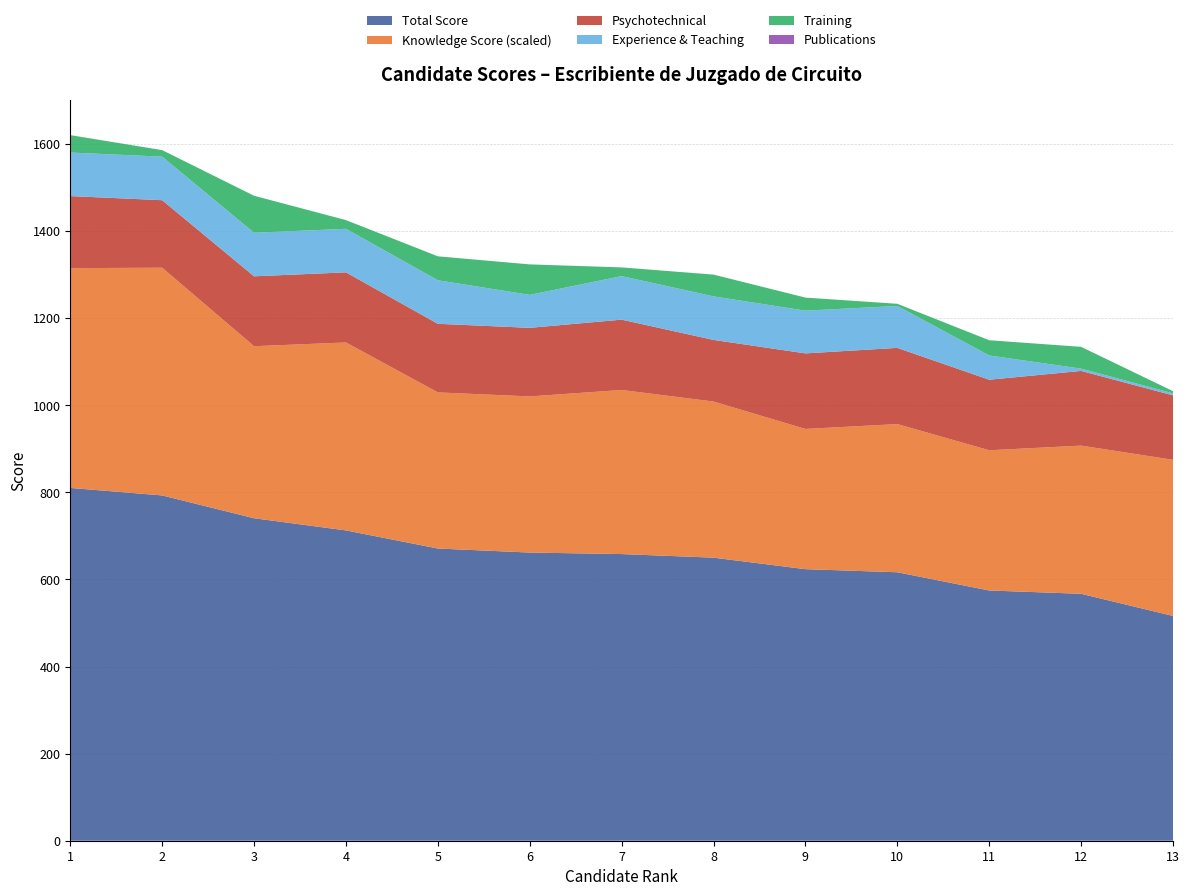

Reading left to right, extract all data points from this chart.

Total Score: 1=810.2	2=793.0	3=740.6	4=712.6	5=671.1	6=661.8	7=658.3	8=650.1	9=623.7	10=616.5	11=574.7	12=567.1	13=516.2
Knowledge Score (scaled): 1=504.7	2=523.0	3=395.1	4=431.6	5=358.6	6=358.6	7=376.8	8=358.6	9=322.0	10=340.3	11=322.0	12=340.3	13=358.6
Psychotechnical: 1=165.5	2=155.0	3=160.5	4=161.0	5=157.5	6=157.5	7=161.5	8=141.5	9=173.5	10=175.0	11=162.0	12=171.5	13=148.0
Experience & Teaching: 1=100.0	2=100.0	3=100.0	4=100.0	5=100.0	6=75.7	7=100.0	8=100.0	9=98.1	10=96.2	11=55.7	12=5.3	13=4.7
Training: 1=40.0	2=15.0	3=85.0	4=20.0	5=55.0	6=70.0	7=20.0	8=50.0	9=30.0	10=5.0	11=35.0	12=50.0	13=5.0
Publications: 1=0.0	2=0.0	3=0.0	4=0.0	5=0.0	6=0.0	7=0.0	8=0.0	9=0.0	10=0.0	11=0.0	12=0.0	13=0.0